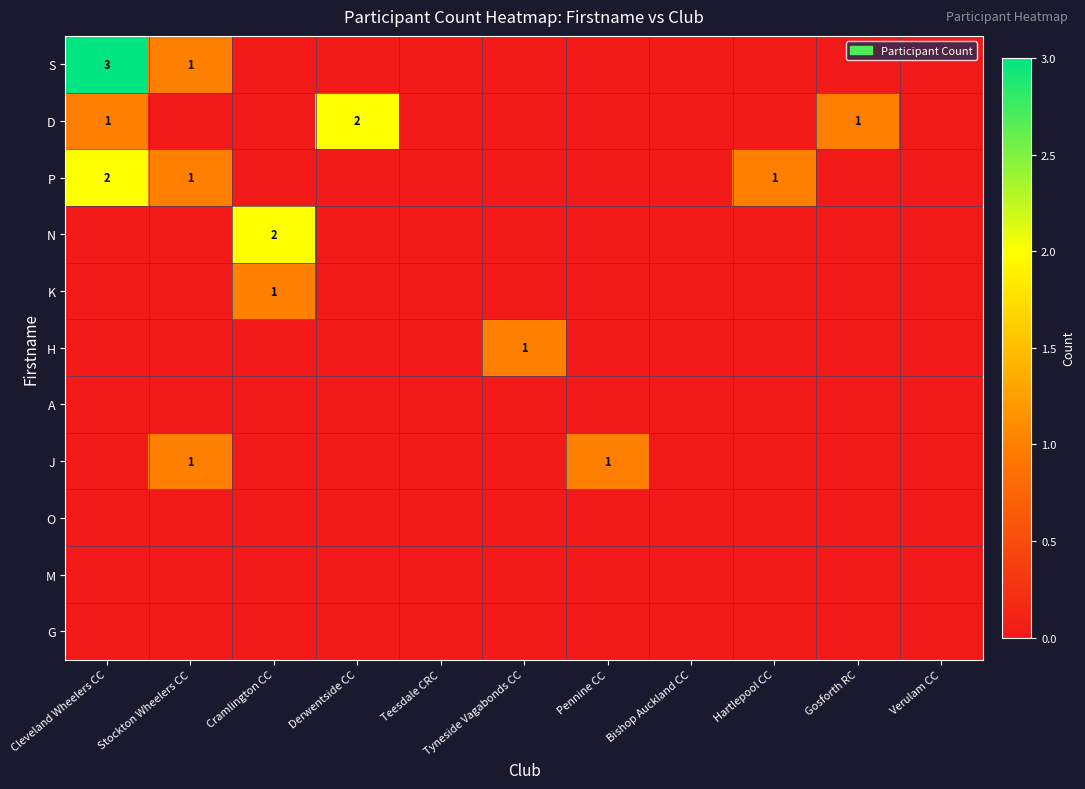

Rank the categories by A value from lowest to highest.

Cleveland Wheelers CC, Stockton Wheelers CC, Cramlington CC, Derwentside CC, Teesdale CRC, Tyneside Vagabonds CC, Pennine CC, Bishop Auckland CC, Hartlepool CC, Gosforth RC, Verulam CC